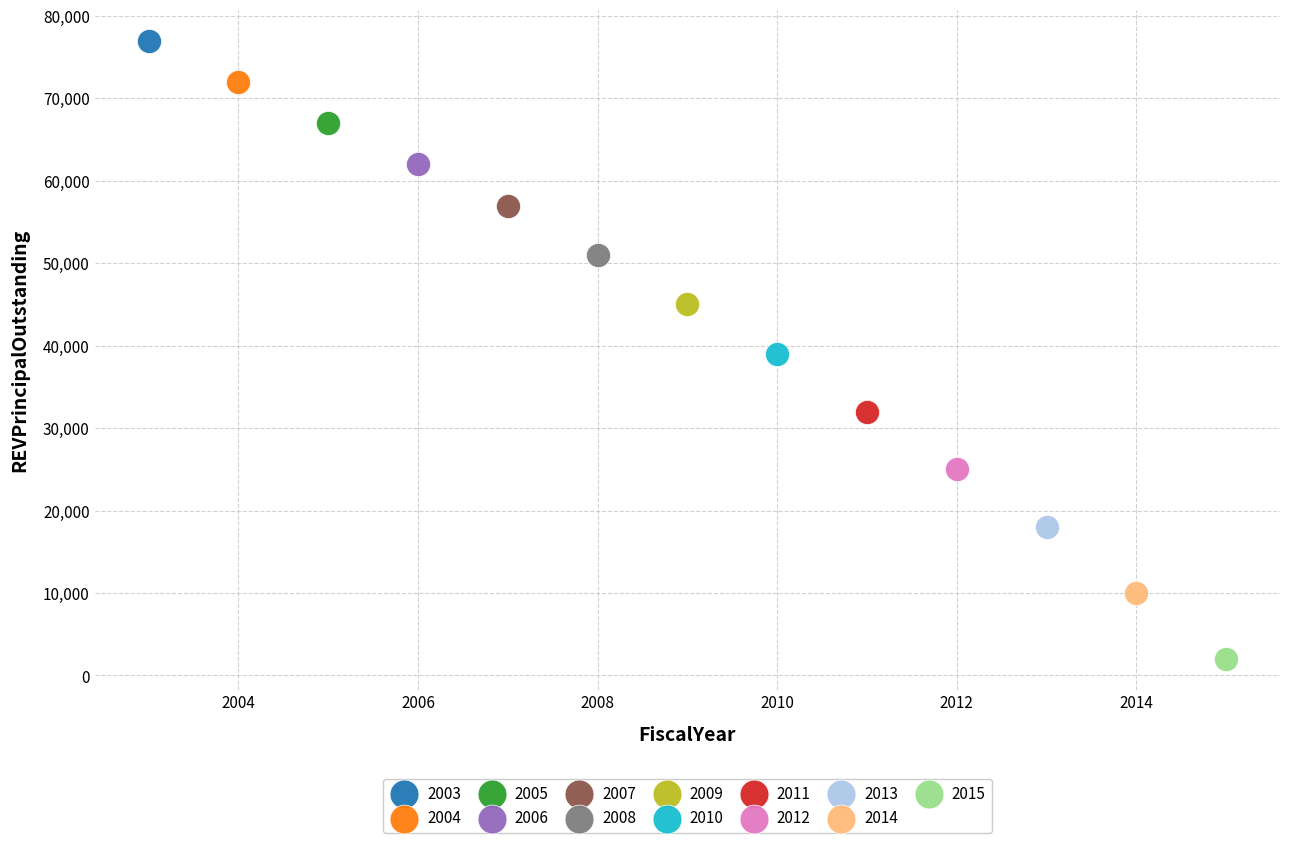

What are all the series names shown in the legend?

2003, 2004, 2005, 2006, 2007, 2008, 2009, 2010, 2011, 2012, 2013, 2014, 2015